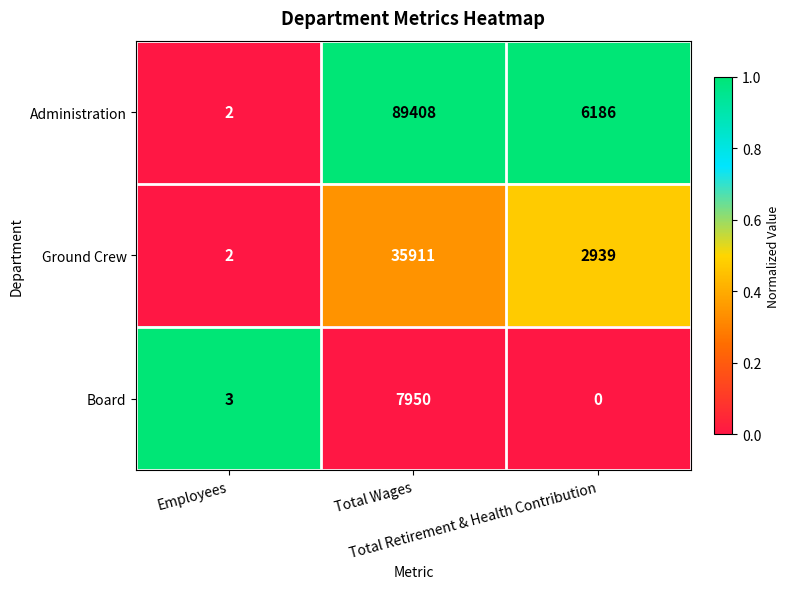

Which series has the largest total across all categories?

Administration